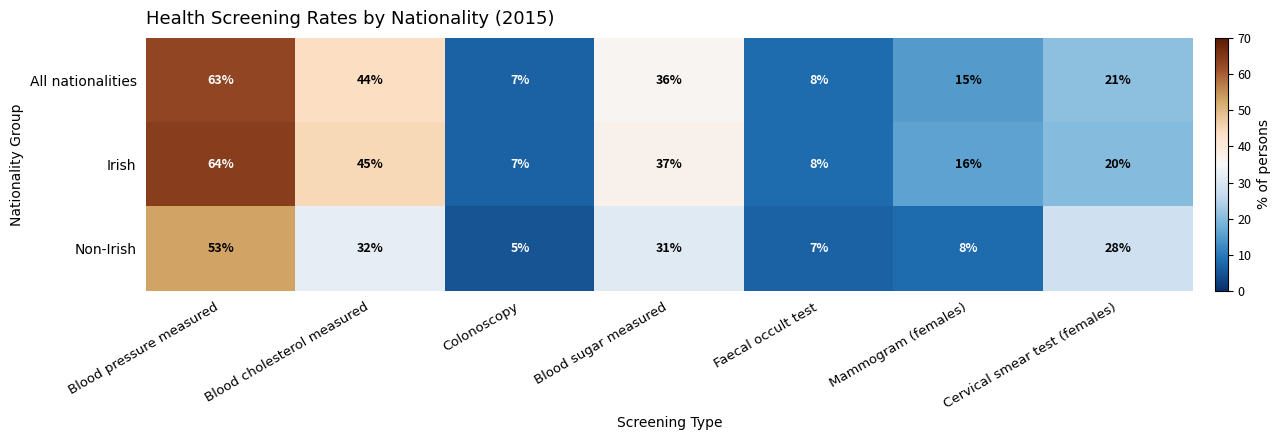

At which label is Irish closest to 35?

Blood sugar measured